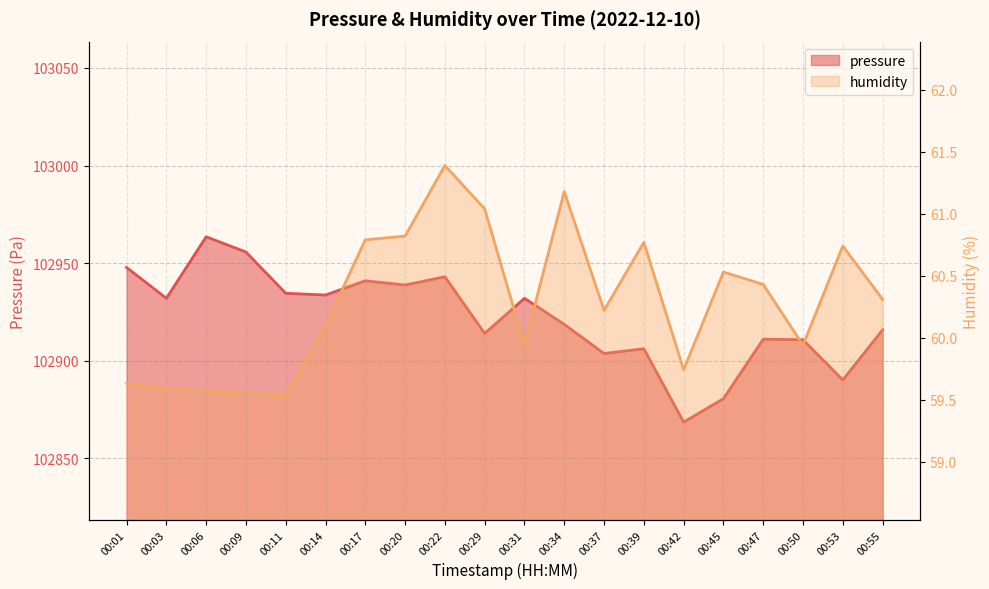

Which category has the highest value across all series?

00:06